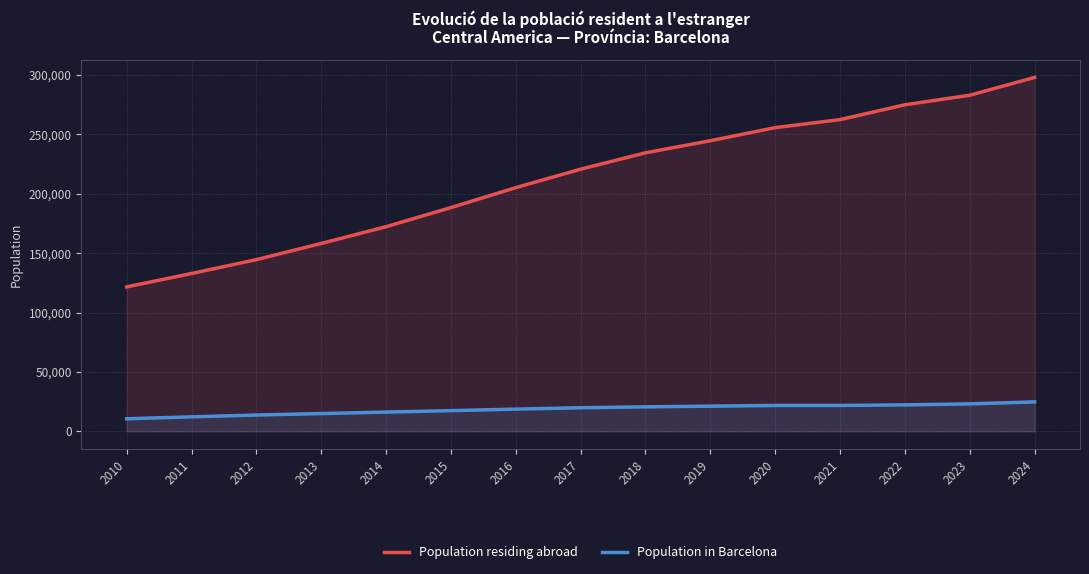

At which category does the chart reach its peak across all series?

2024